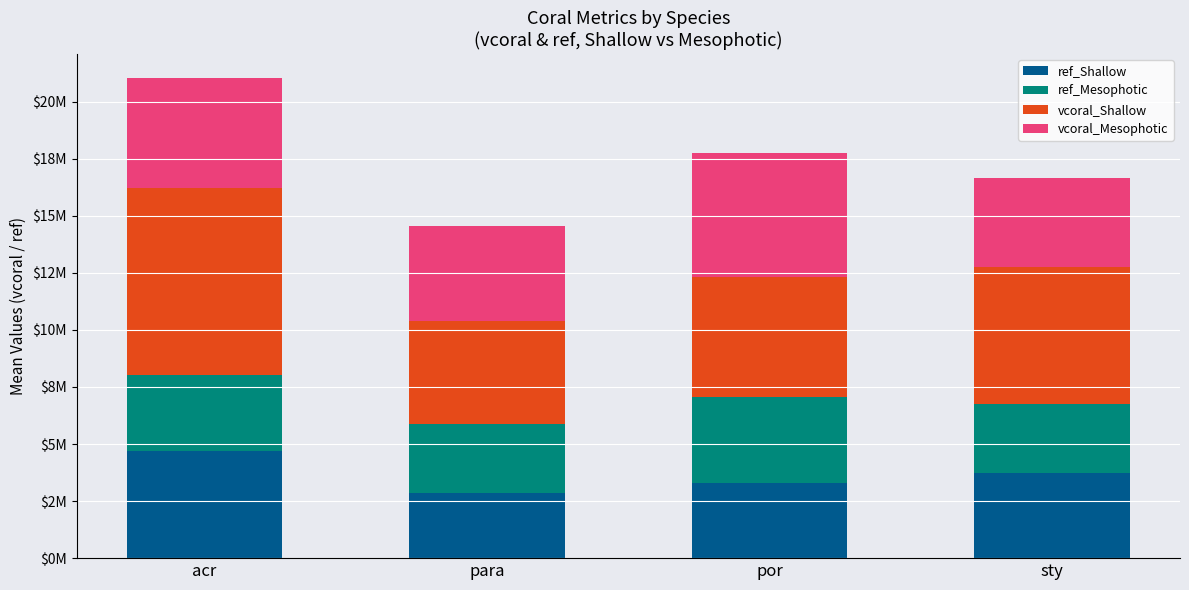

At which label does vcoral_Mesophotic first exceed 4835204?

acr